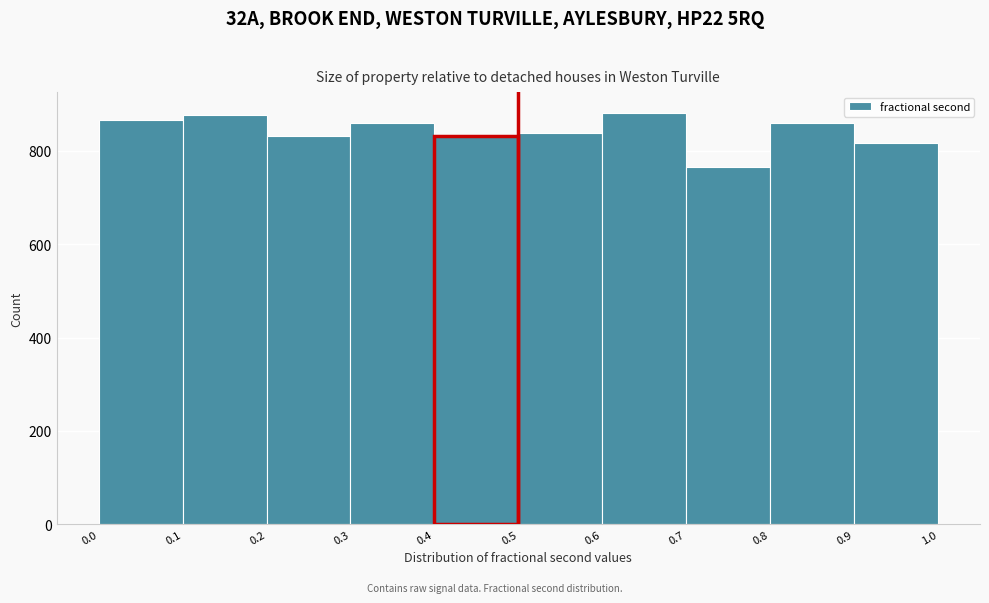

Reading left to right, transcribe this chart: for each bar, give the range it covers on the x-axis and its height. The values are not printed on the chart, so give them approximately, as read against the axis.

0.0 to 0.1: 860
0.1 to 0.2: 880
0.2 to 0.3: 840
0.3 to 0.4: 860
0.4 to 0.5: 840
0.5 to 0.6: 840
0.6 to 0.7: 880
0.7 to 0.8: 760
0.8 to 0.9: 860
0.9 to 1.0: 820